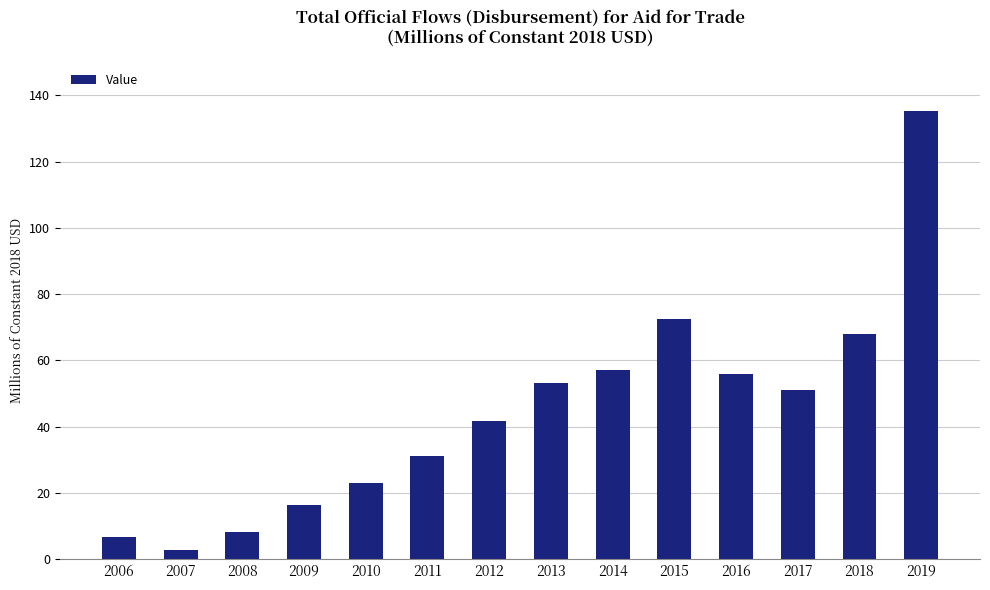

The chart shows a value of 53.3 at 2013. True or false?

True